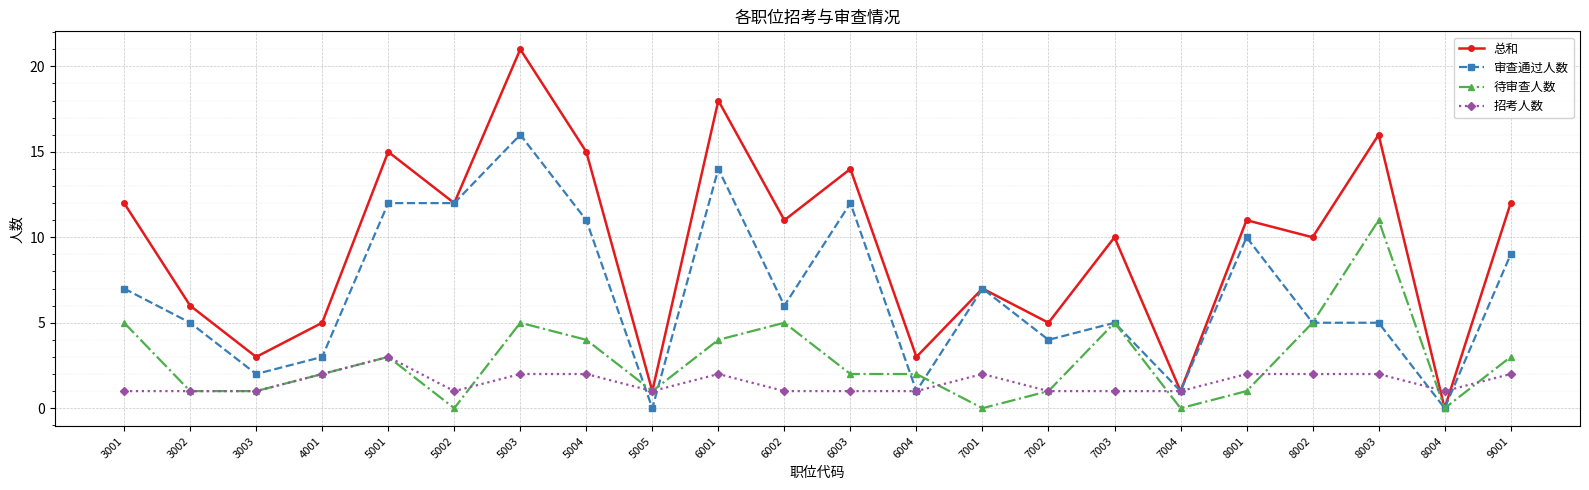

What is the spread (max minus min) of values at 7002?

4